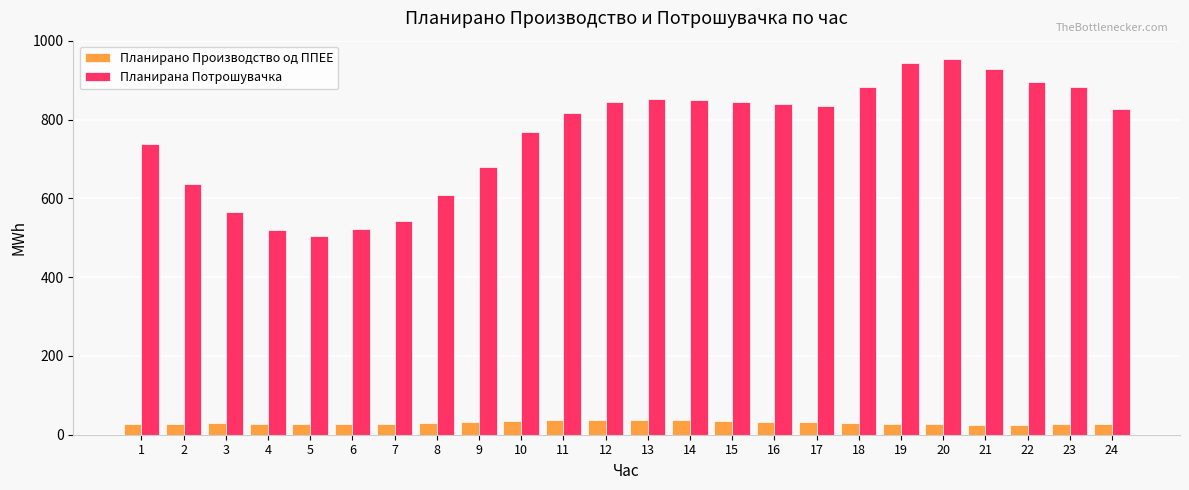

What is the sum of all Планирана Потрошувачка values?

18287.5